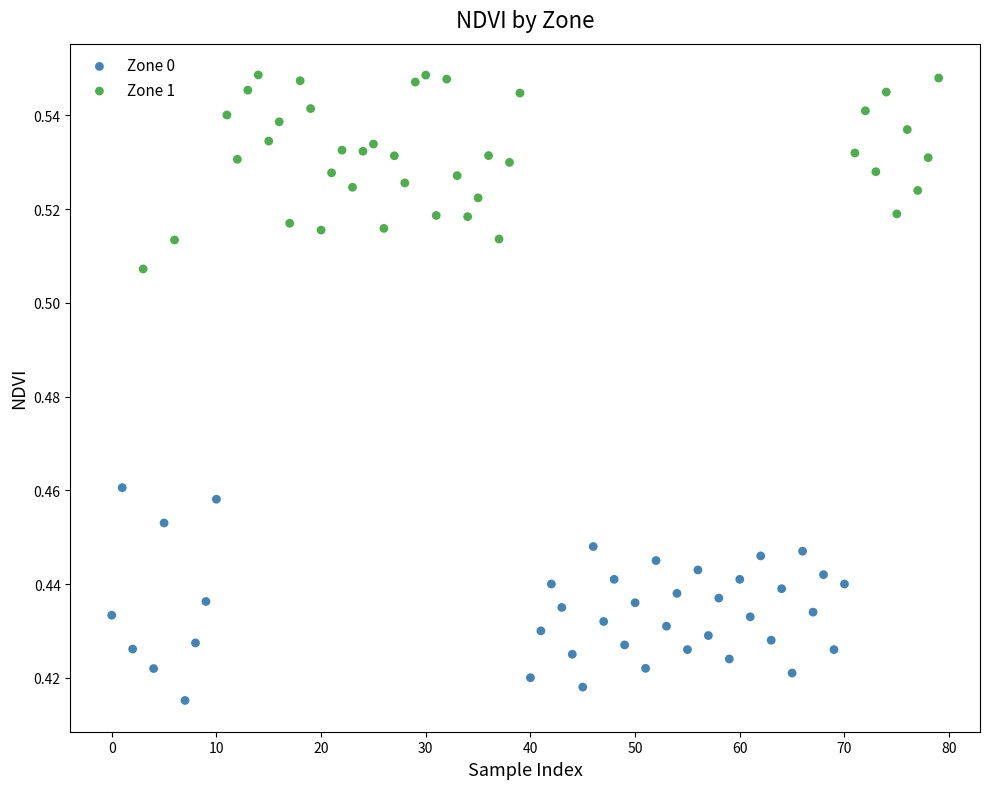

Which series reaches the maximum Y coordinate?

Zone 1